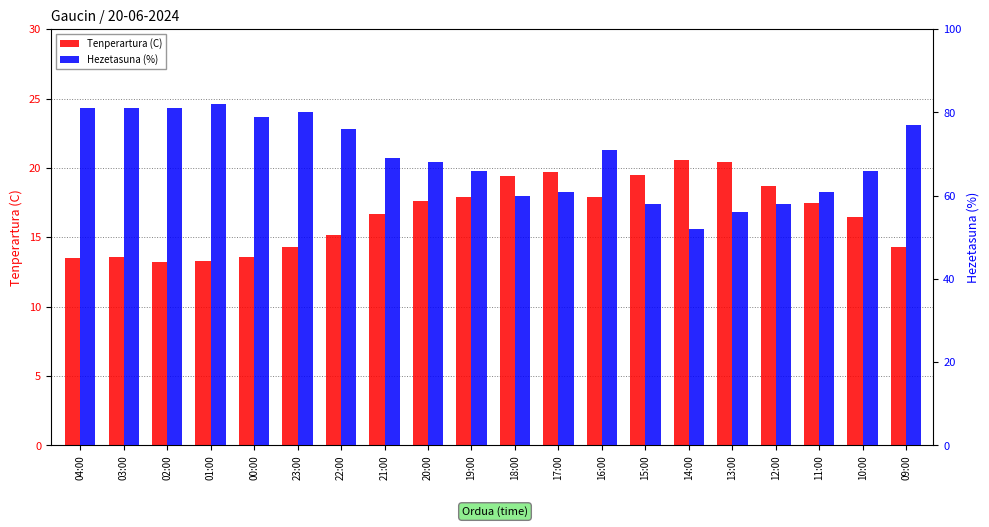

What is the label of the 19th bar from the left?

10:00